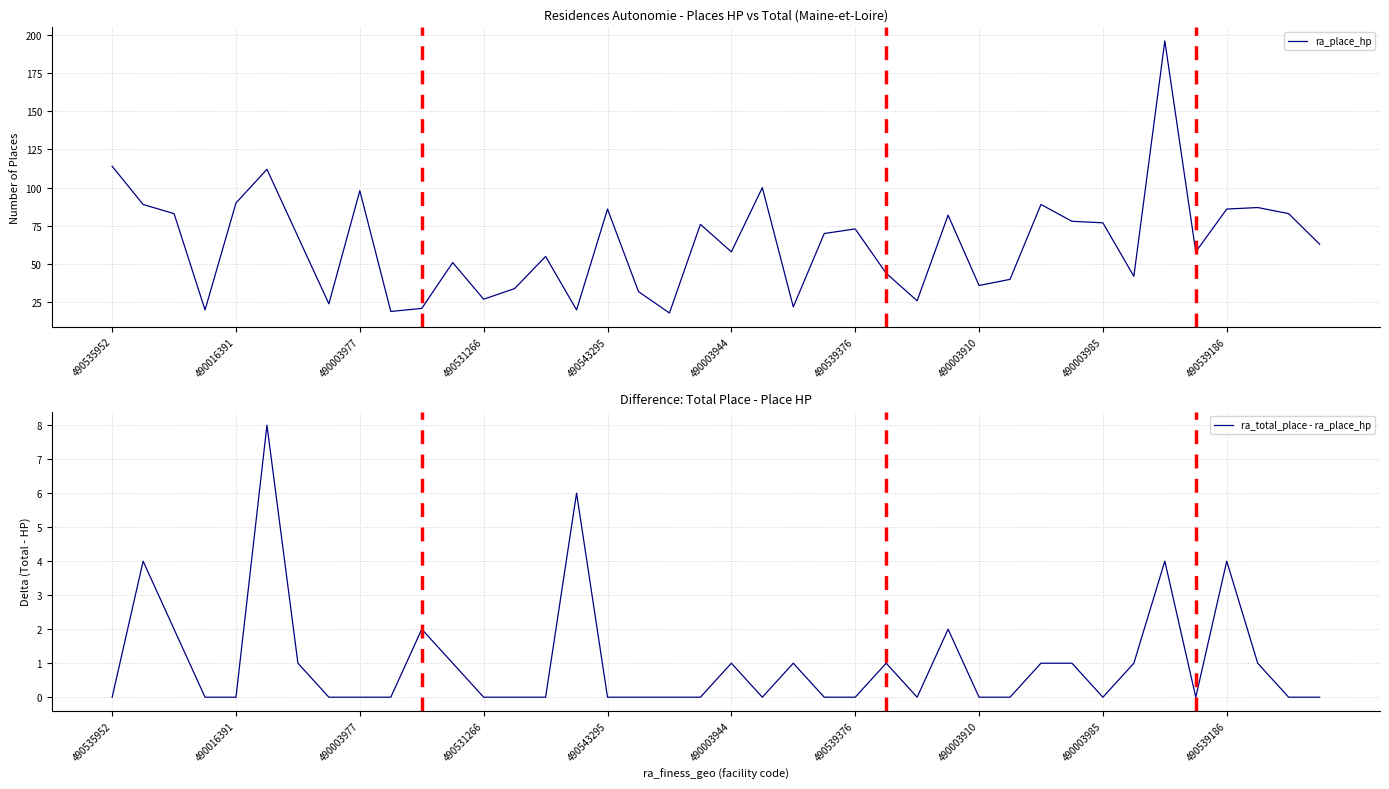

Is it true that ra_total_place - ra_place_hp equals 5 at 18?

False